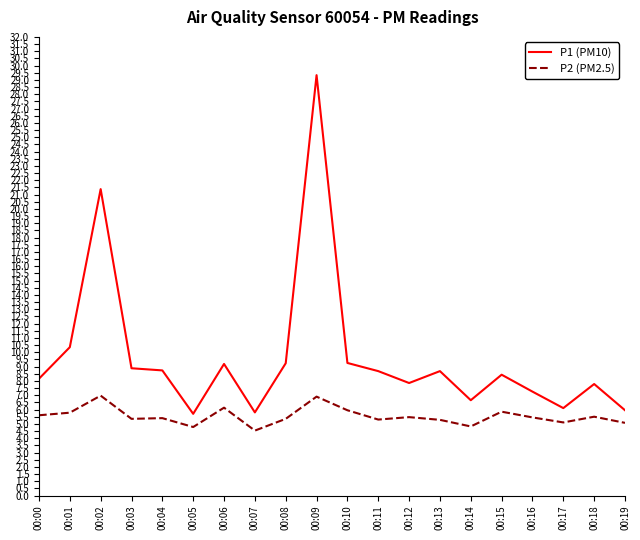

What is the difference between the second highest and second lowest values in the P2 (PM2.5) series?

2.1